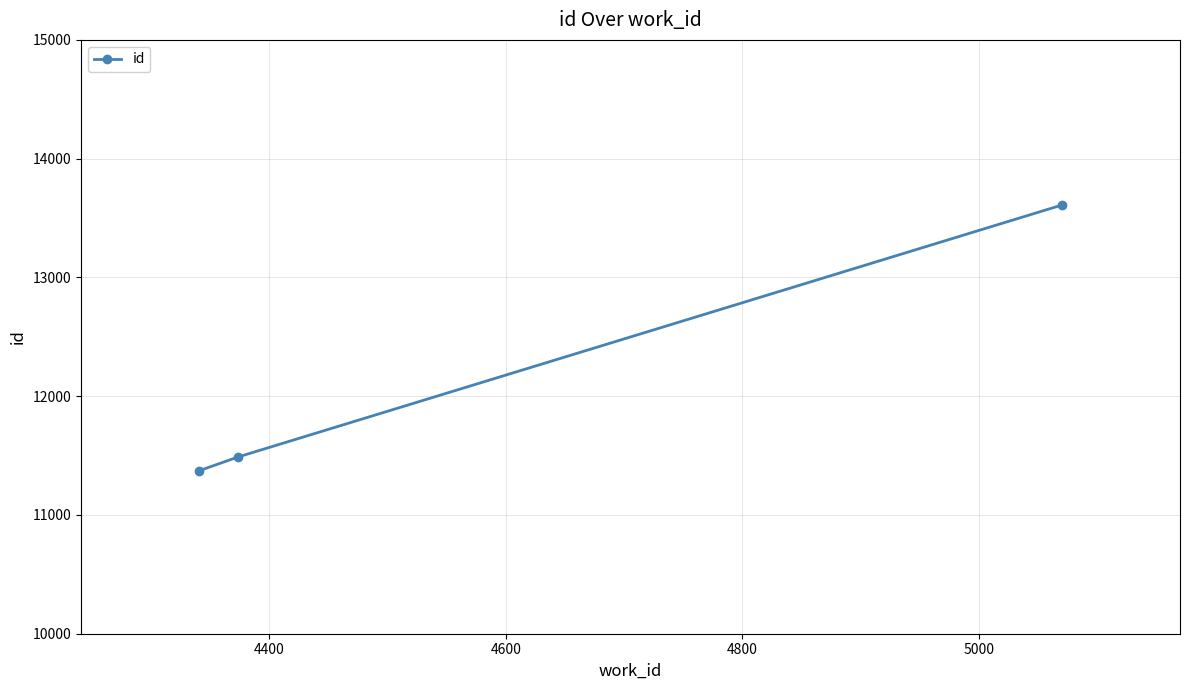

What is the greatest value displayed?

13609